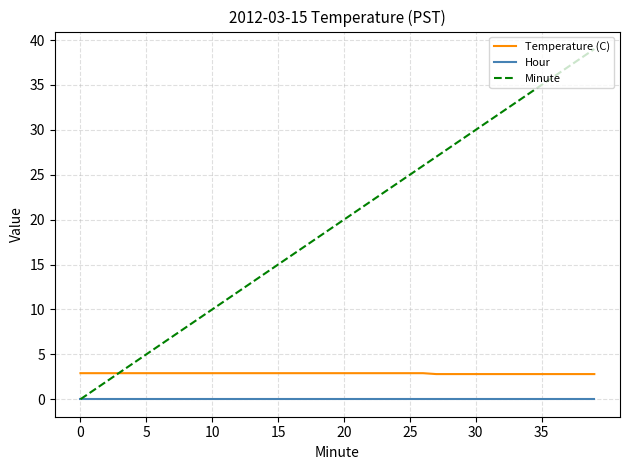

Which series has the largest range (max minus min)?

Minute